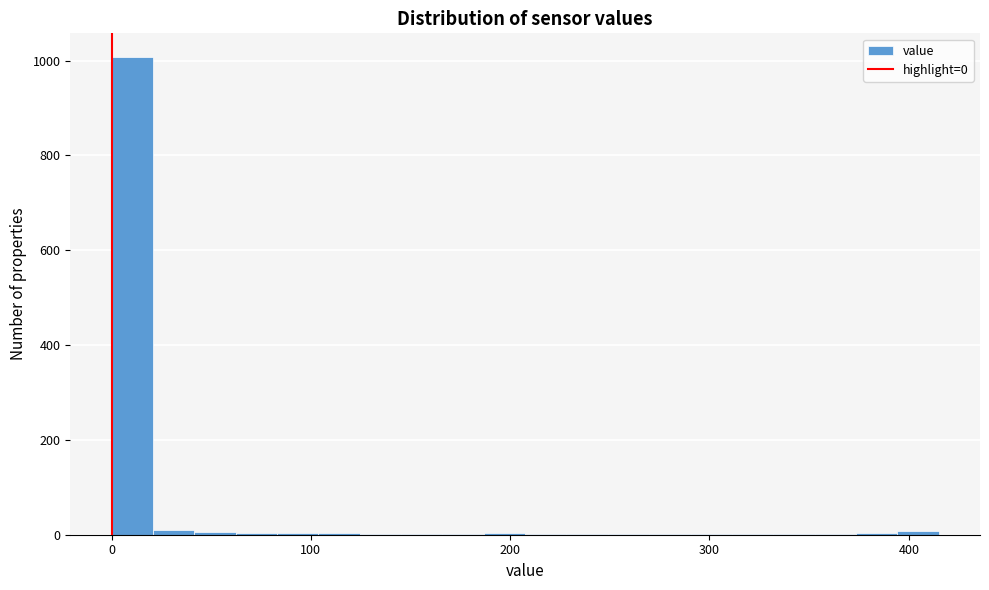

Read against the x-axis, roughly where is the centre of the tallest bar?

10